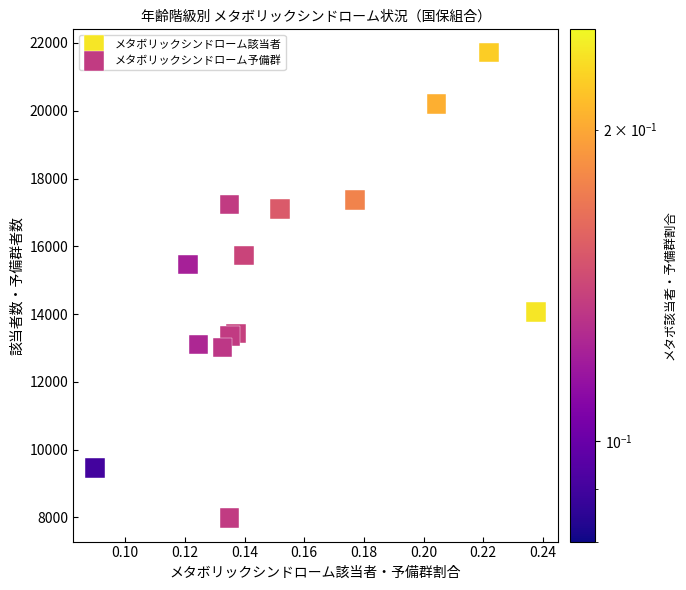

Which series has the largest Y range (max minus min)?

メタボリックシンドローム該当者